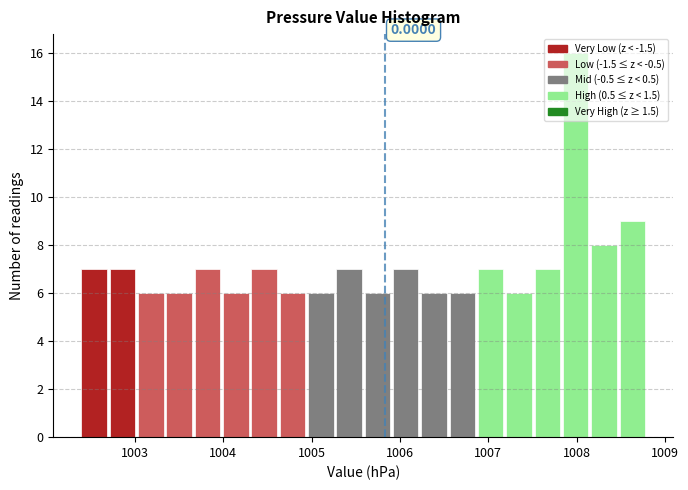

Around what value on the x-axis is the tallest bar? Give the approximate position of its centre, as read against the axis.

1008.0